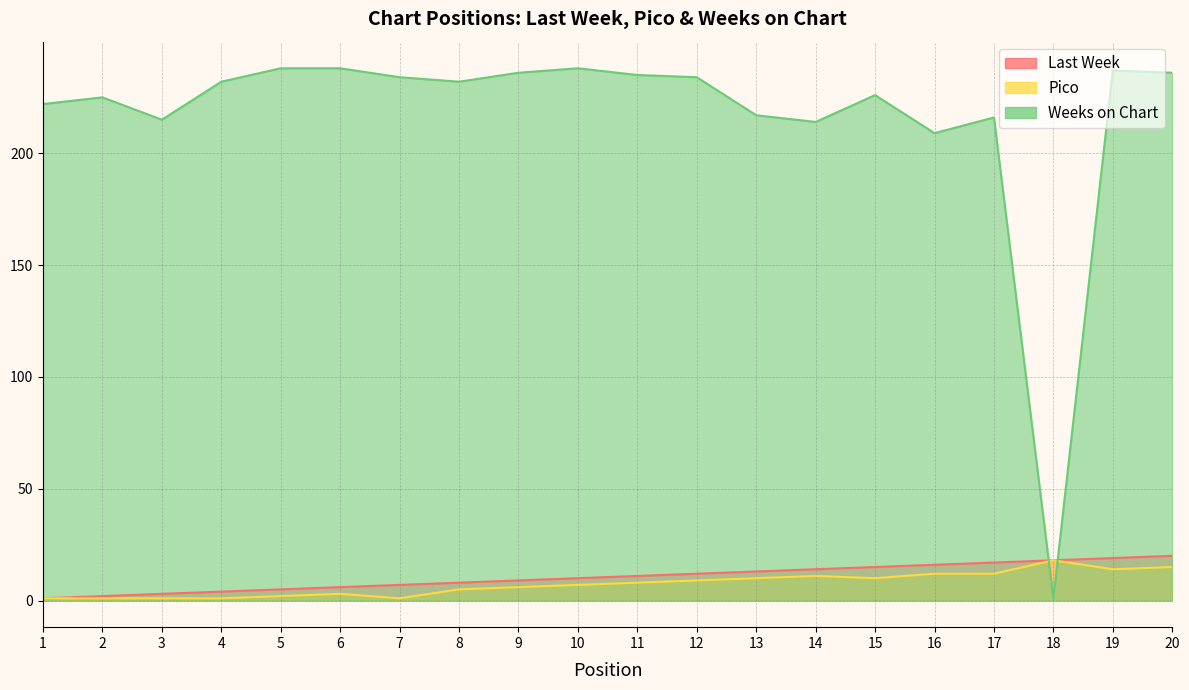

Reading right to left, list all the values displayed in this chart.

Last Week: 20=20	19=19	18=18	17=17	16=16	15=15	14=14	13=13	12=12	11=11	10=10	9=9	8=8	7=7	6=6	5=5	4=4	3=3	2=2	1=1
Pico: 20=15	19=14	18=18	17=12	16=12	15=10	14=11	13=10	12=9	11=8	10=7	9=6	8=5	7=1	6=3	5=2	4=1	3=1	2=1	1=1
Weeks on Chart: 20=236	19=237	18=1	17=216	16=209	15=226	14=214	13=217	12=234	11=235	10=238	9=236	8=232	7=234	6=238	5=238	4=232	3=215	2=225	1=222